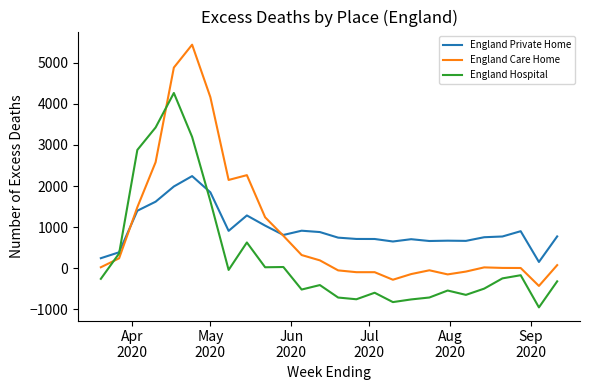

True or false: England Hospital has more than 1 interior local peaks.

True